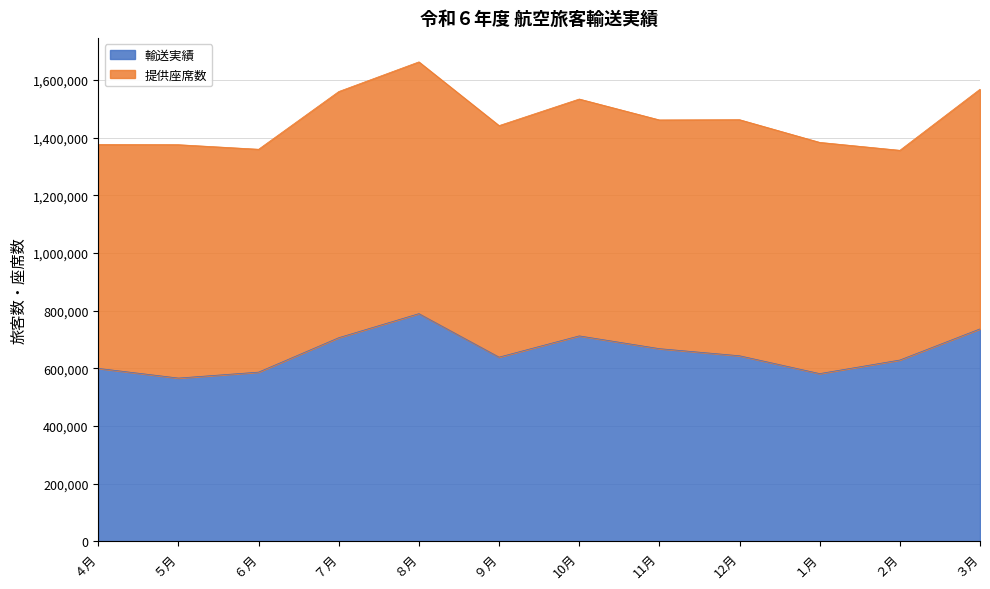

What is the average value?

655120